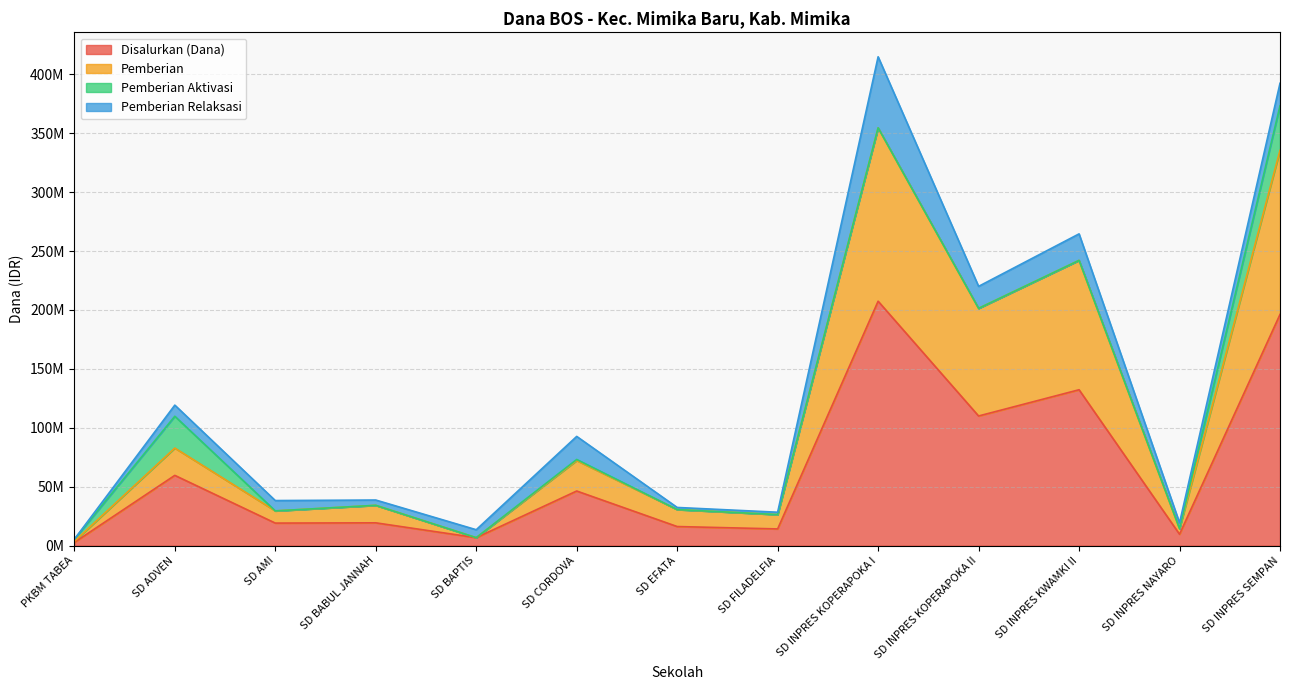

Which category has the lowest value in the Disalurkan (Dana) series?

PKBM TABEA